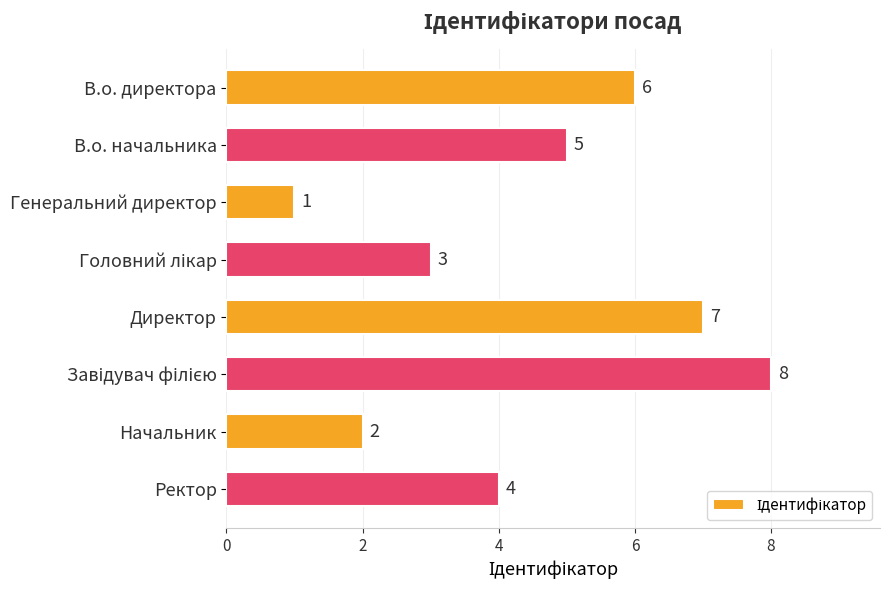

What is the difference between the maximum and minimum values?

7